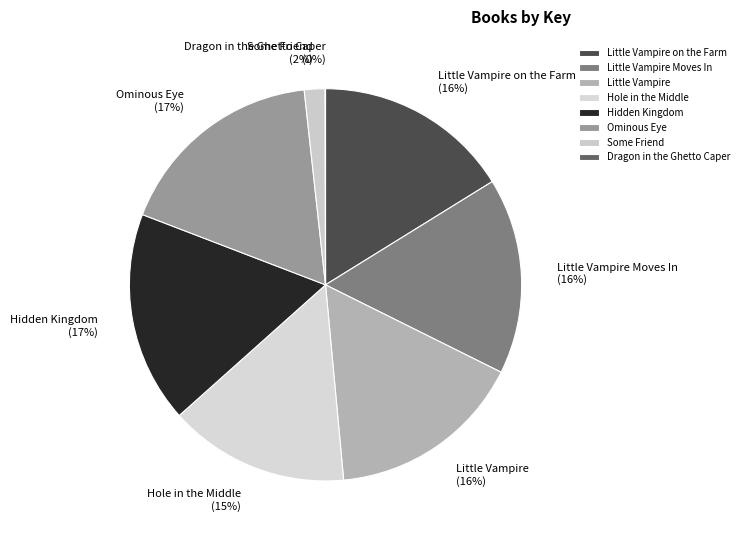

Does Little Vampire on the Farm account for over 50% of the chart?

No